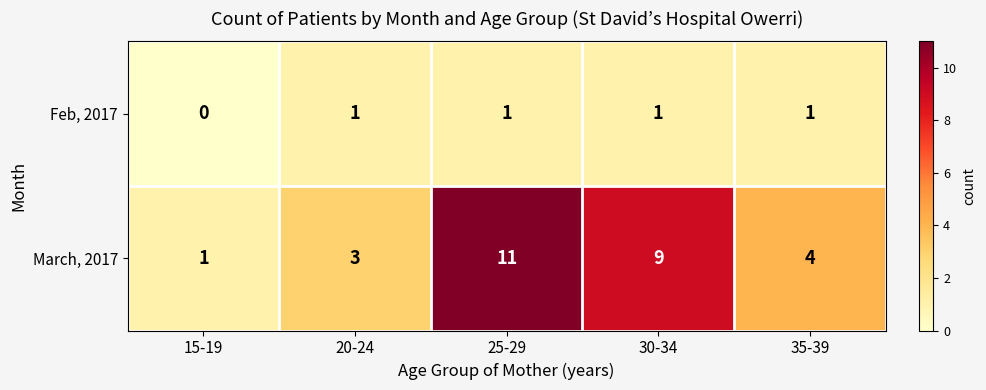

At which category is the sum across all series the highest?

25-29